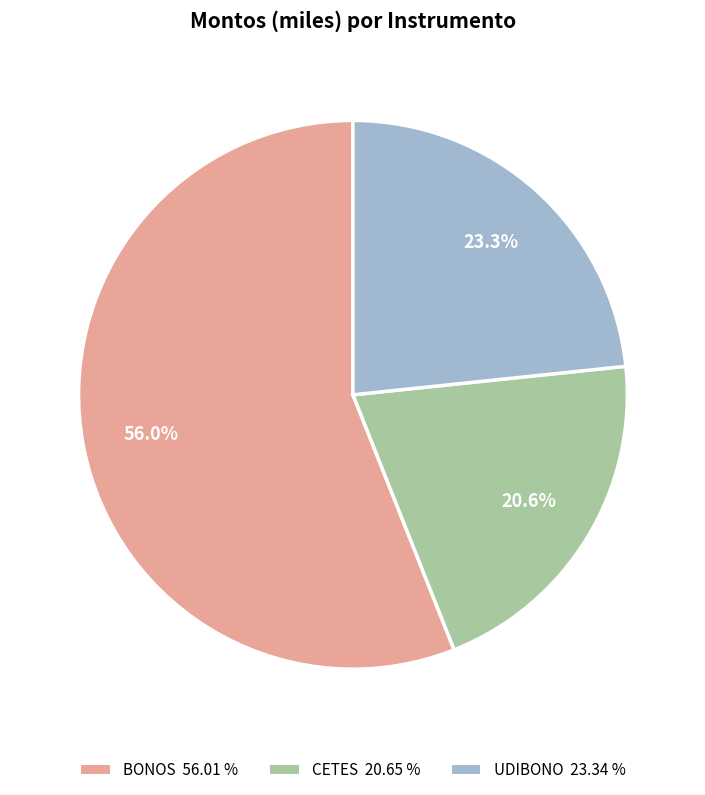

True or false: BONOS accounts for 56% of the total.

True